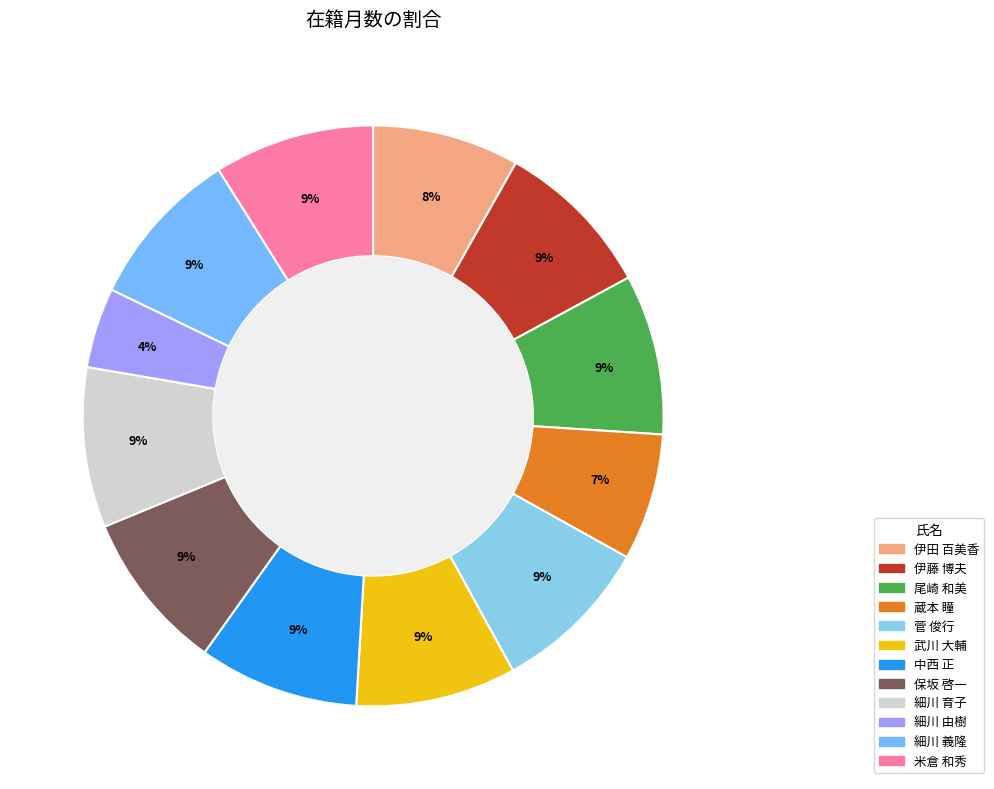

Is it true that 米倉 和秀 is 23% of the pie?

False